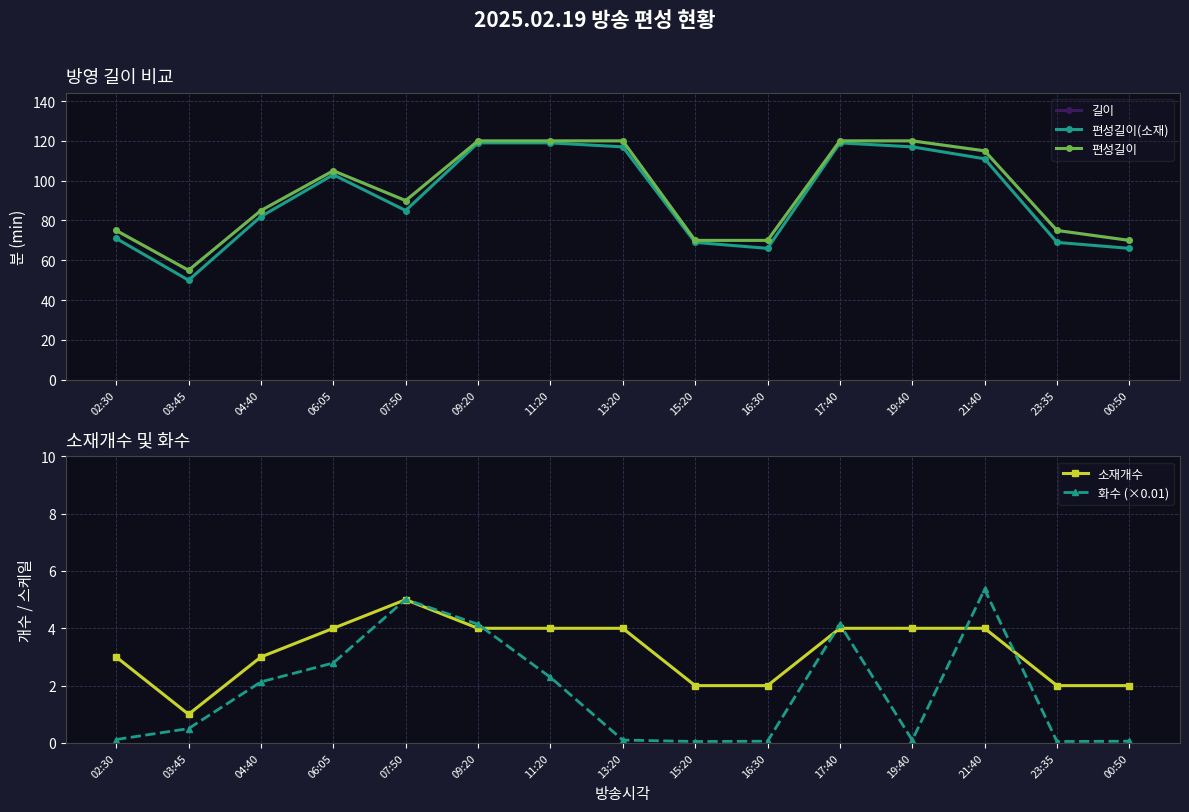

Where is the first local minimum for 길이?

03:45